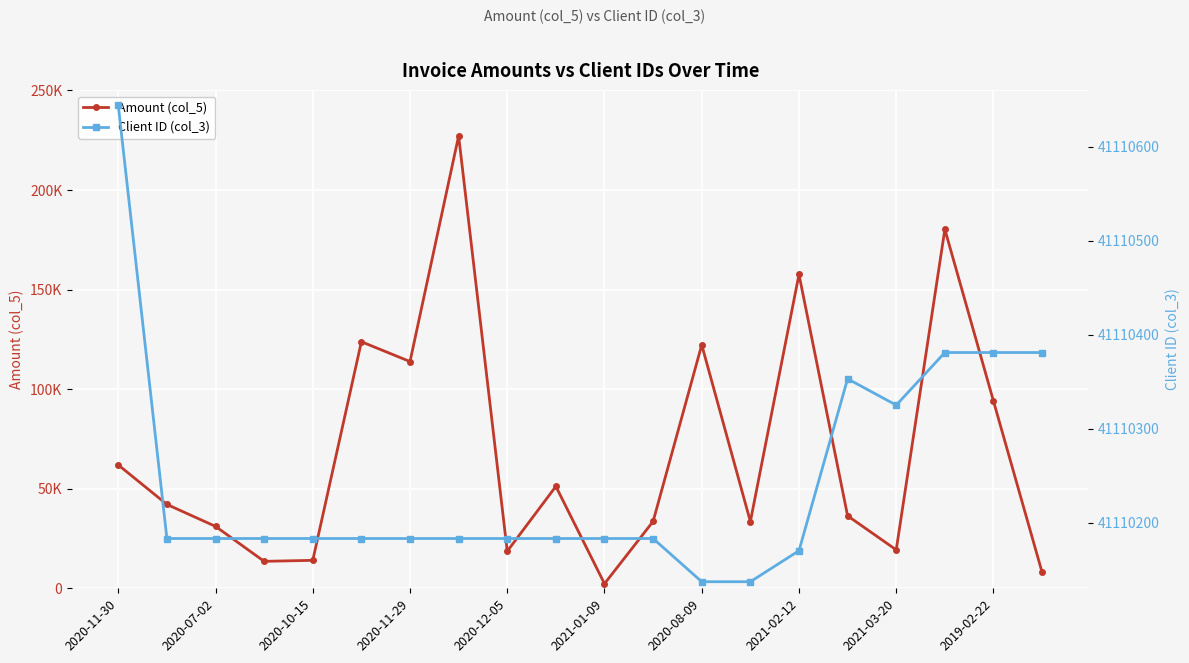

Reading left to right, extract all data points from this chart.

Amount (col_5): 61950	42126	31093	13541	14042	123821	113861	227180	18626	51193	2307	33601	122248	33512	157622	36391	19308	180254	94022	8036
Client ID (col_3): 41110644	41110183	41110183	41110183	41110183	41110183	41110183	41110183	41110183	41110183	41110183	41110183	41110137	41110137	41110170	41110353	41110325	41110381	41110381	41110381